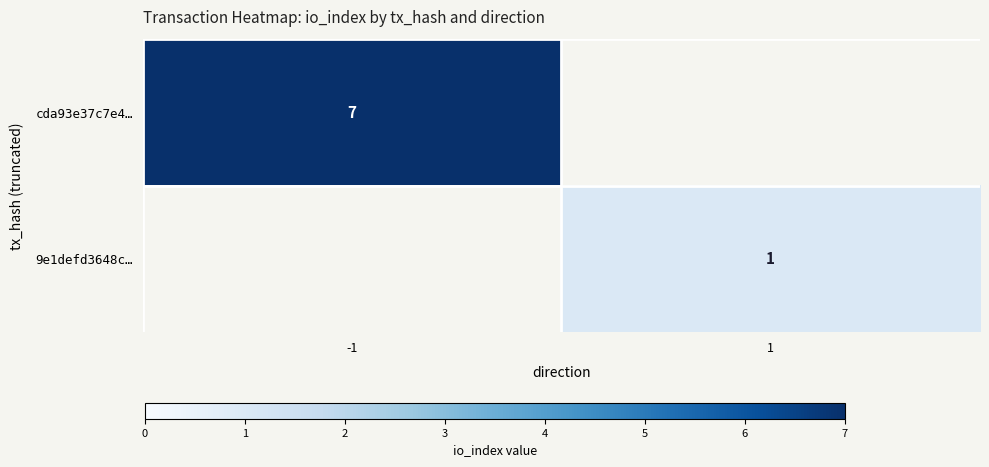

Which label corresponds to the smallest value in the chart?

1